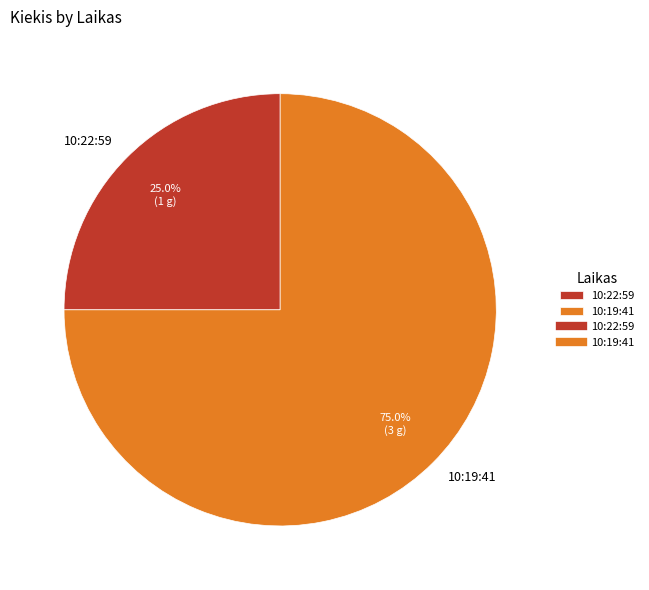

To the nearest percent, what is the average slice percentage?

50%